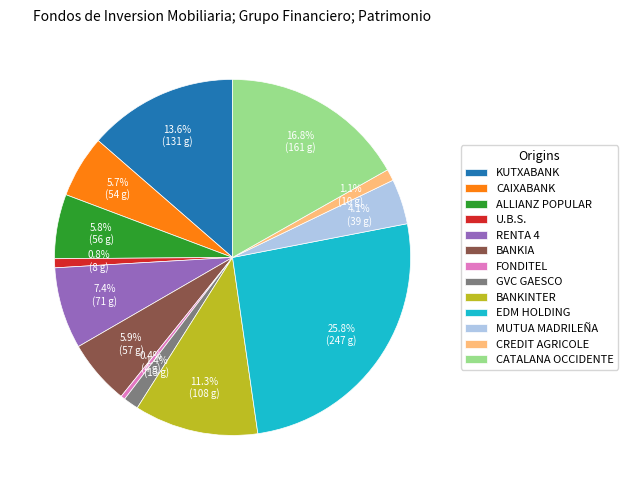

How many slices are in this pie chart?

13